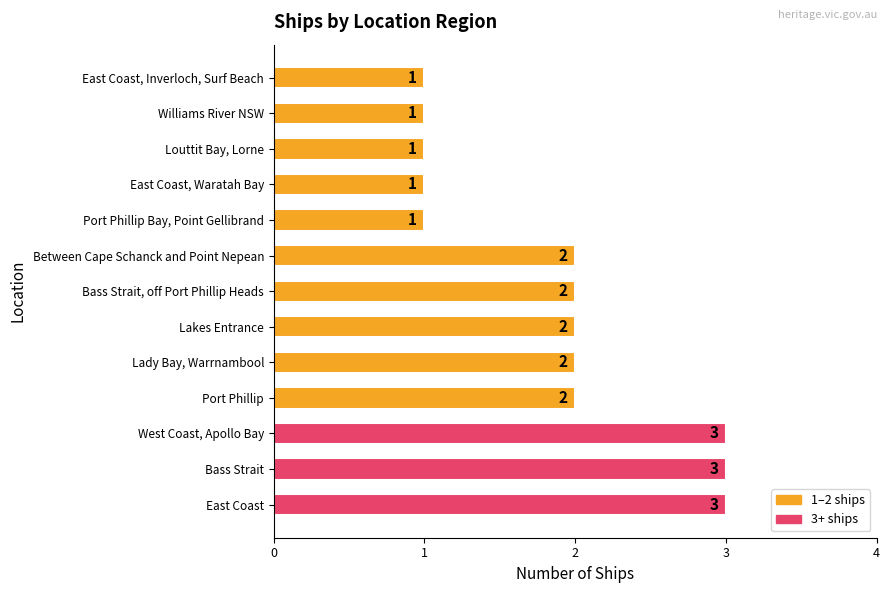

Reading bottom to top, list all the values displayed in this chart.

East Coast=3	Bass Strait=3	West Coast, Apollo Bay=3	Port Phillip=2	Lady Bay, Warrnambool=2	Lakes Entrance=2	Bass Strait, off Port Phillip Heads=2	Between Cape Schanck and Point Nepean=2	Port Phillip Bay, Point Gellibrand=1	East Coast, Waratah Bay=1	Louttit Bay, Lorne=1	Williams River NSW=1	East Coast, Inverloch, Surf Beach=1